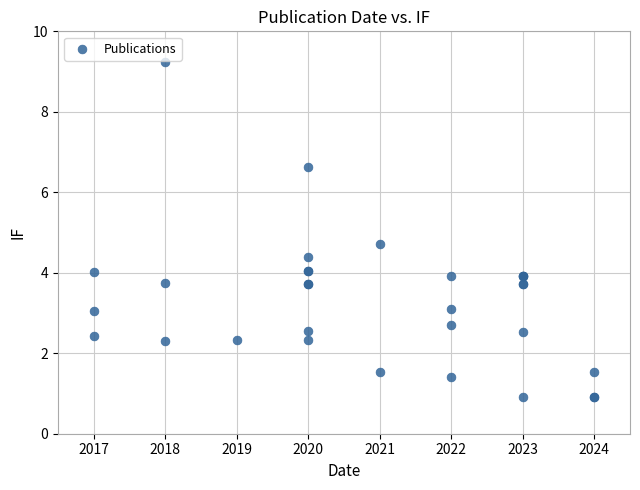

What Y value in the scatter plot is closest to 5?

4.7